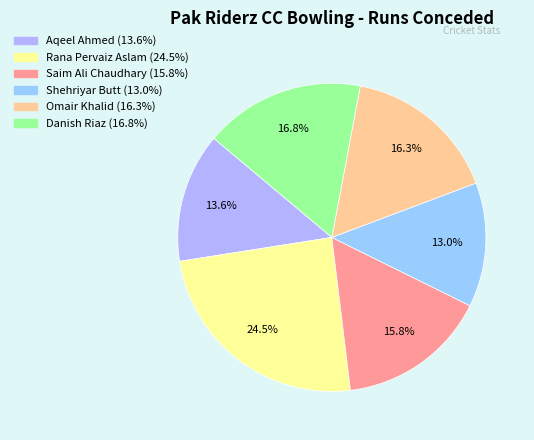

What portion of the pie excludes Omair Khalid?

83.7%